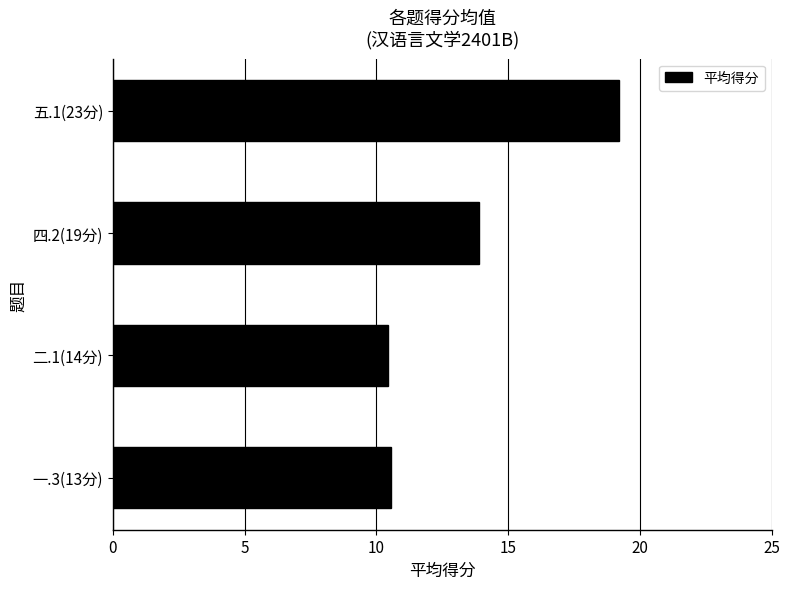

What is the difference between the maximum and minimum values?

8.8